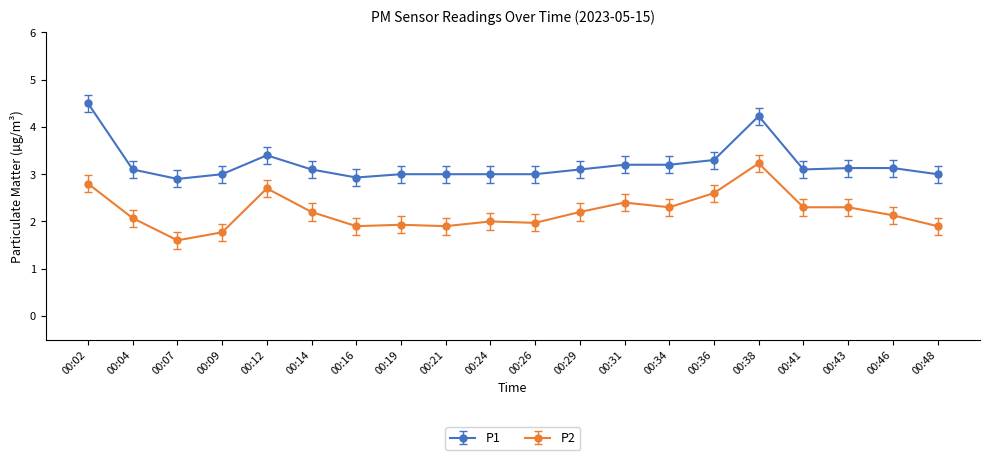

True or false: P1 and P2 intersect in this chart.

False